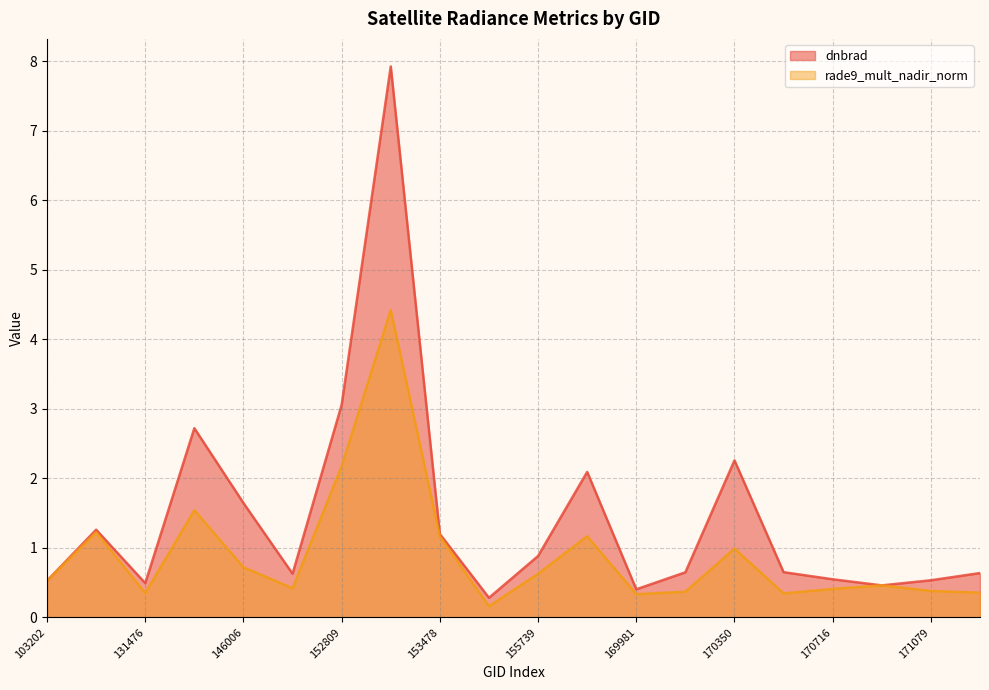

True or false: rade9_mult_nadir_norm and dnbrad intersect in this chart.

True